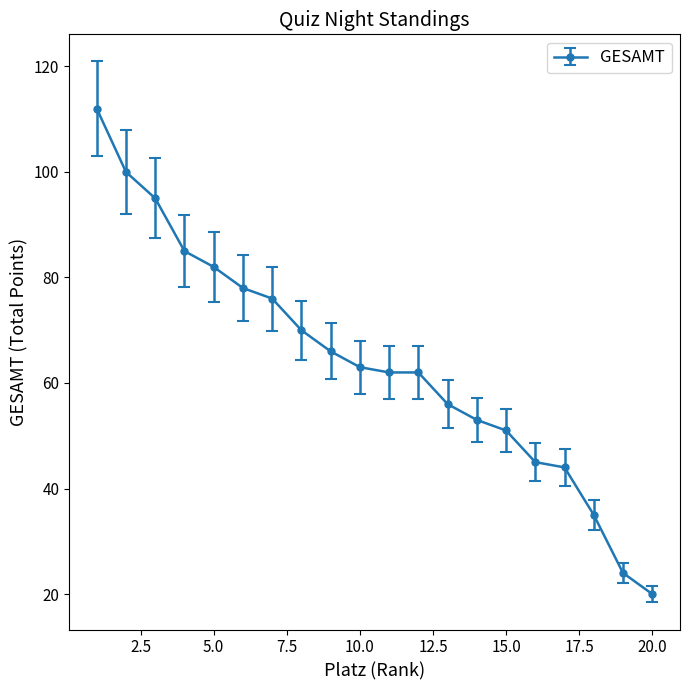

What is the value of the 17th point from the left?

44